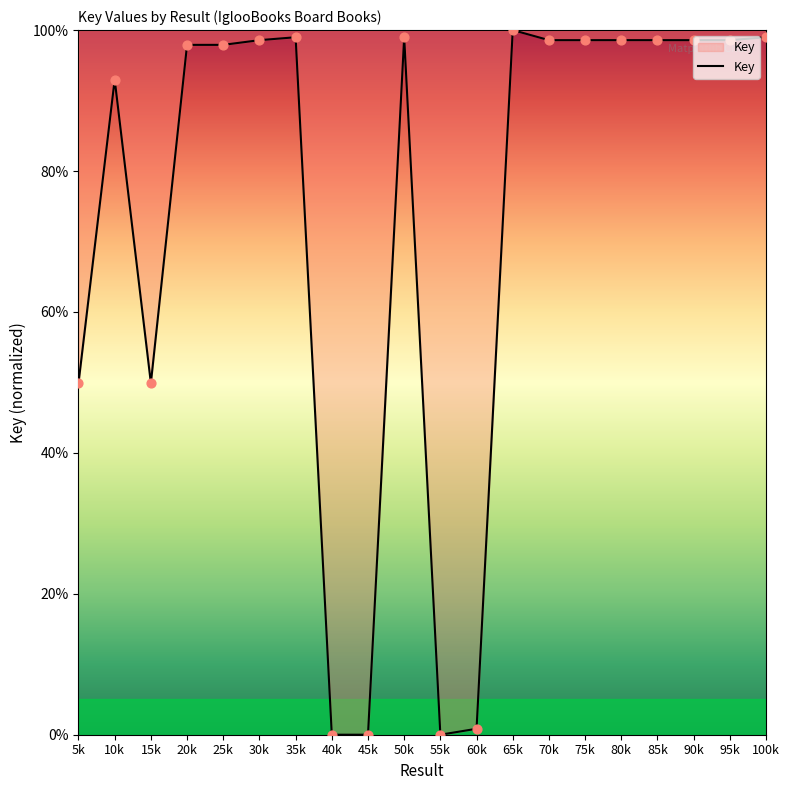

Between 35k and 10k, which is larger?

35k